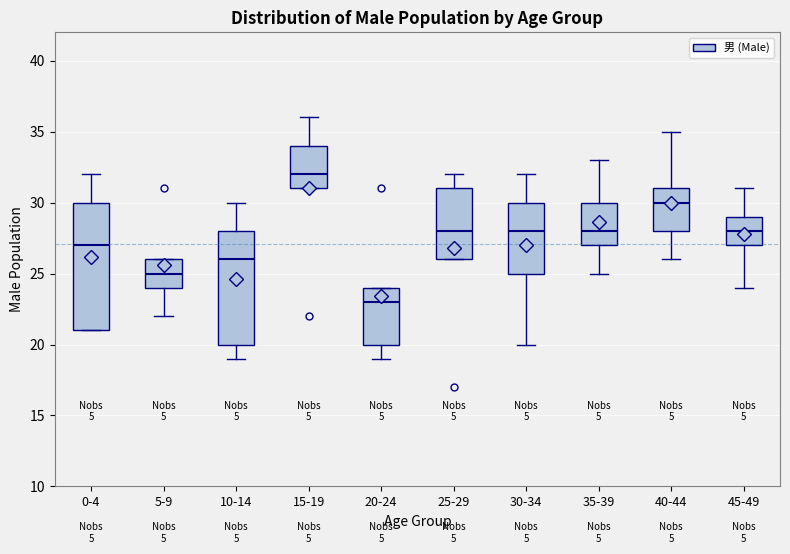

Reading left to right, read every box against the y-axis: the position of its median line, the range the box covers, and the ends of its whiskers. The values are not printed on the chart, so give them approximately, as read against the axis.

0-4: median 27, box 21 to 30, whiskers 21 to 32
5-9: median 25, box 24 to 26, whiskers 22 to 26
10-14: median 26, box 20 to 28, whiskers 19 to 30
15-19: median 32, box 31 to 34, whiskers 31 to 36
20-24: median 23, box 20 to 24, whiskers 19 to 24
25-29: median 28, box 26 to 31, whiskers 26 to 32
30-34: median 28, box 25 to 30, whiskers 20 to 32
35-39: median 28, box 27 to 30, whiskers 25 to 33
40-44: median 30, box 28 to 31, whiskers 26 to 35
45-49: median 28, box 27 to 29, whiskers 24 to 31